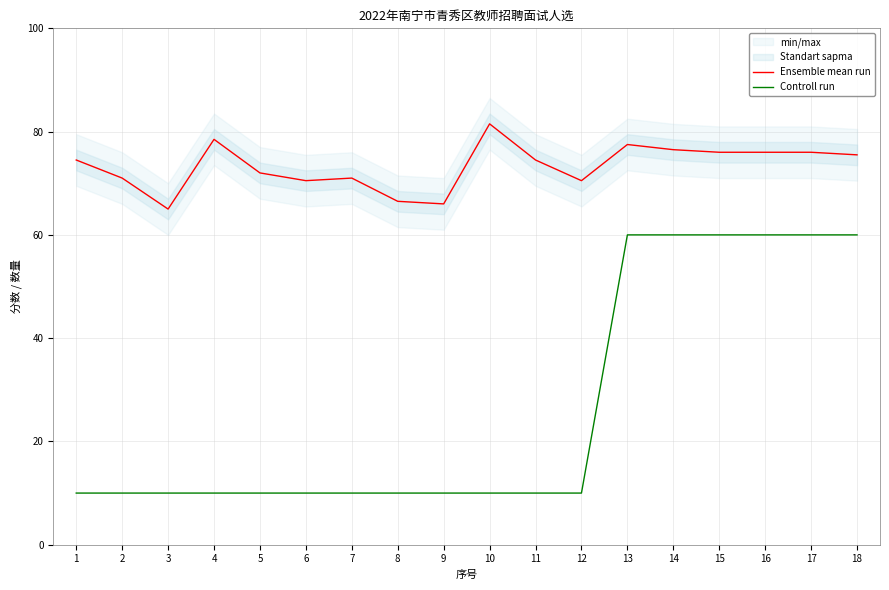

List the series in order of their overall mean, highest first.

Ensemble mean run, Controll run